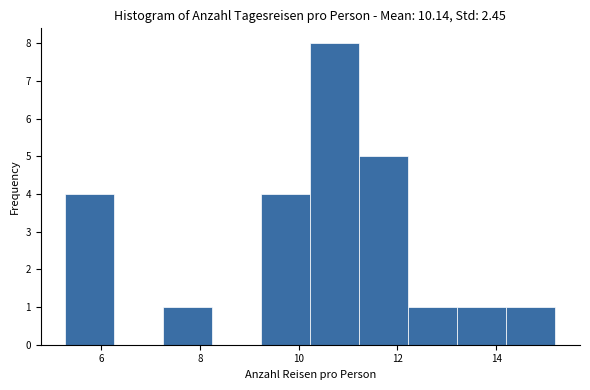

Which range on the x-axis has the tallest bar?

10.2 to 11.2